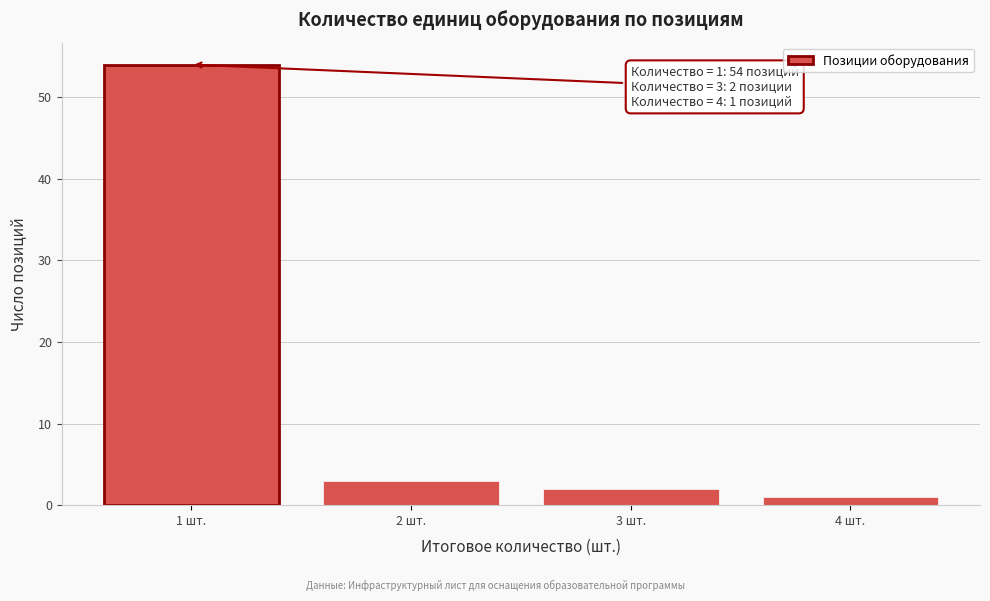

Reading left to right, what are all the values shown in this chart?

1 шт.=54	2 шт.=3	3 шт.=2	4 шт.=1